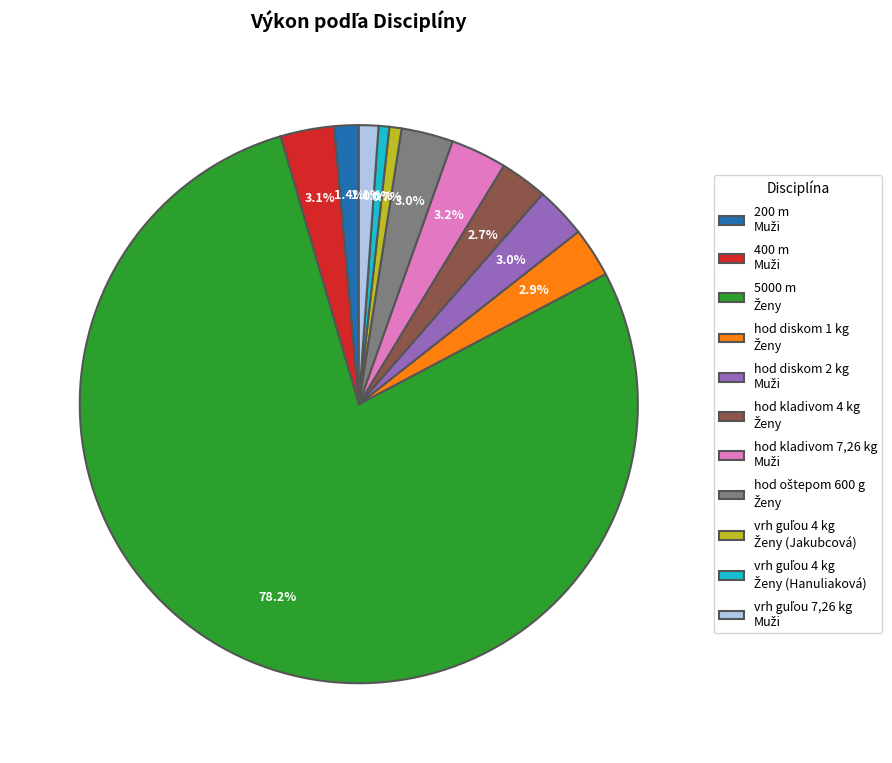

Is there any slice that represents more than half of the pie?

Yes